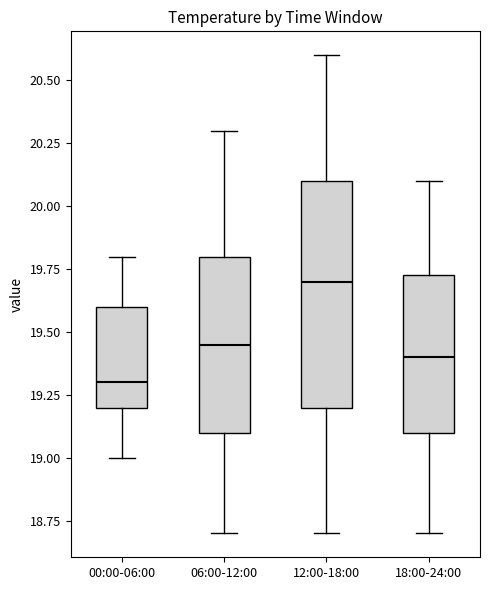

Which box is the tallest, from its lower edge to its upper edge?

12:00-18:00